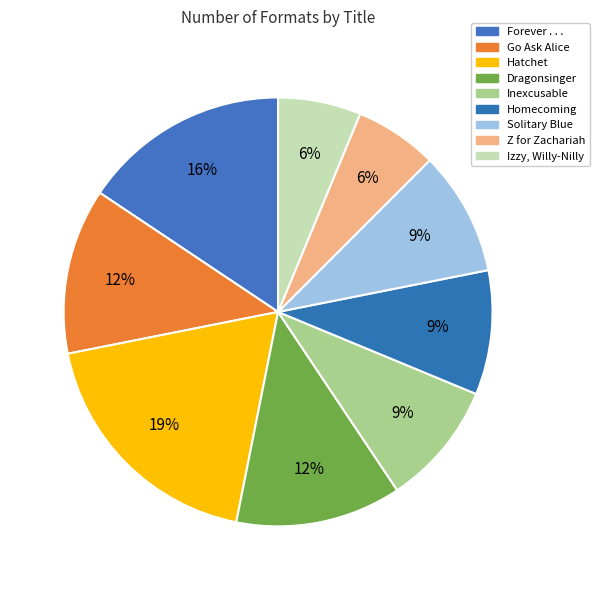

What percentage is NOT represented by Forever . . .?

84.4%